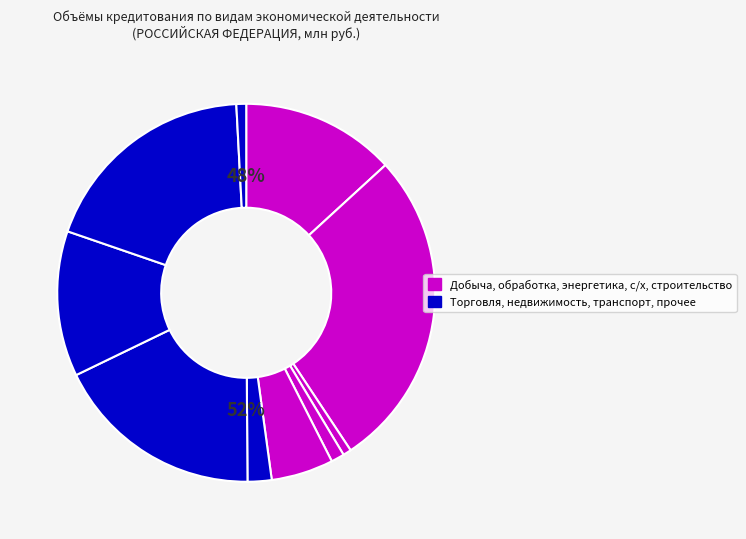

Does добыча полезных ископаемых account for over 50% of the chart?

No